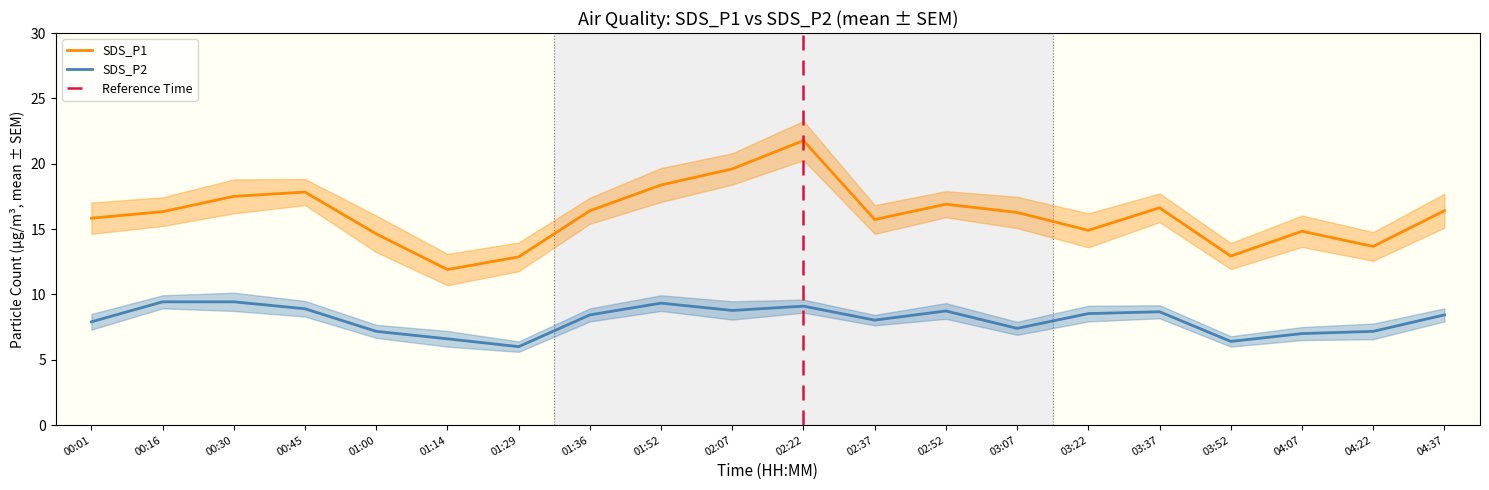

What is the sum of all SDS_P2 values?

161.4